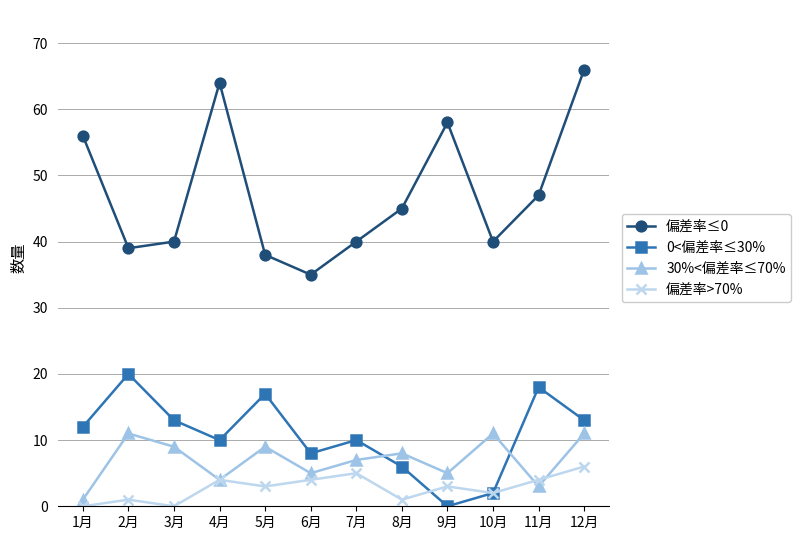

True or false: 30%<偏差率≤70% and 偏差率≤0 intersect in this chart.

False